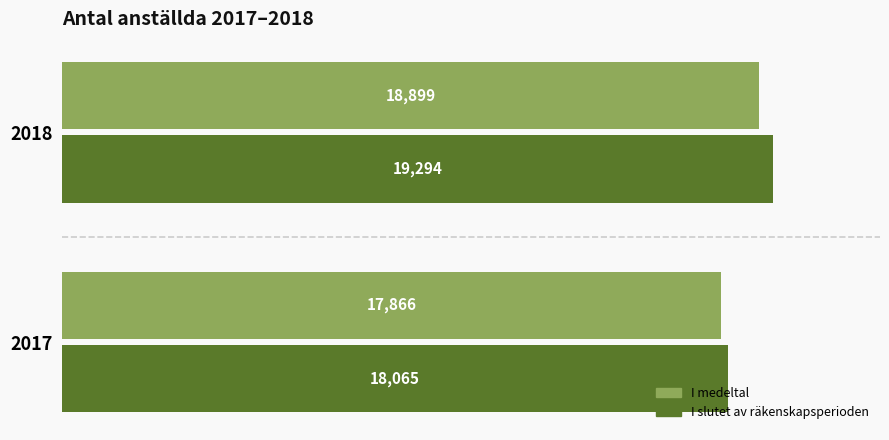

The value of I slutet av räkenskapsperioden at 2017 is 18065. True or false?

True